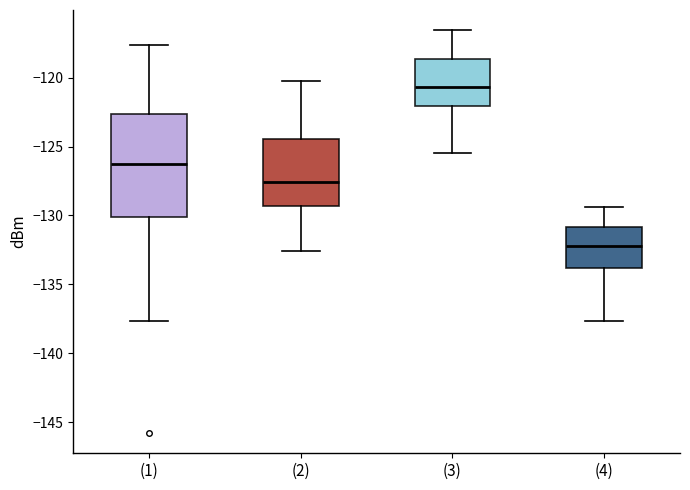

Which box's median line is the highest?

(3)